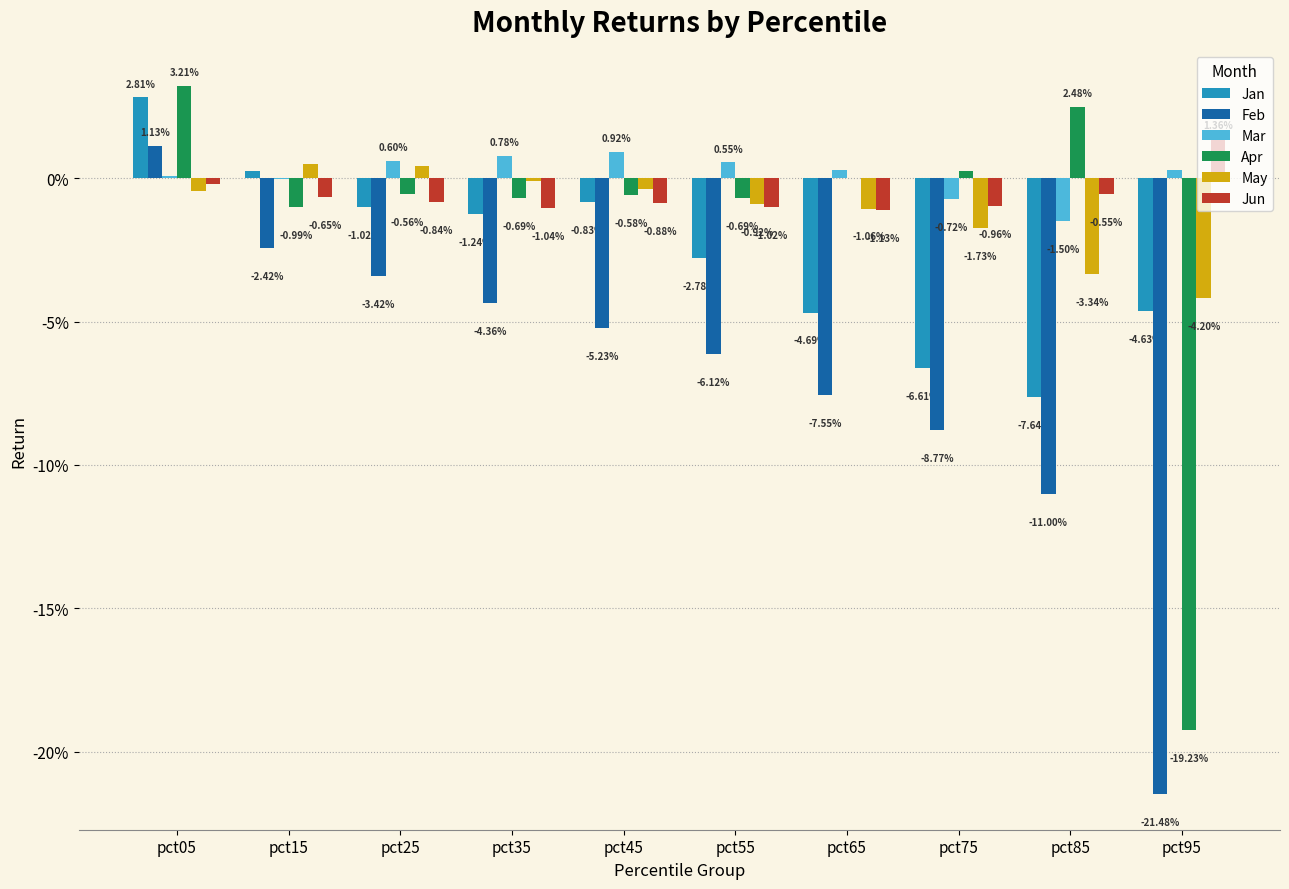

What are all the series names shown in the legend?

Jan, Feb, Mar, Apr, May, Jun